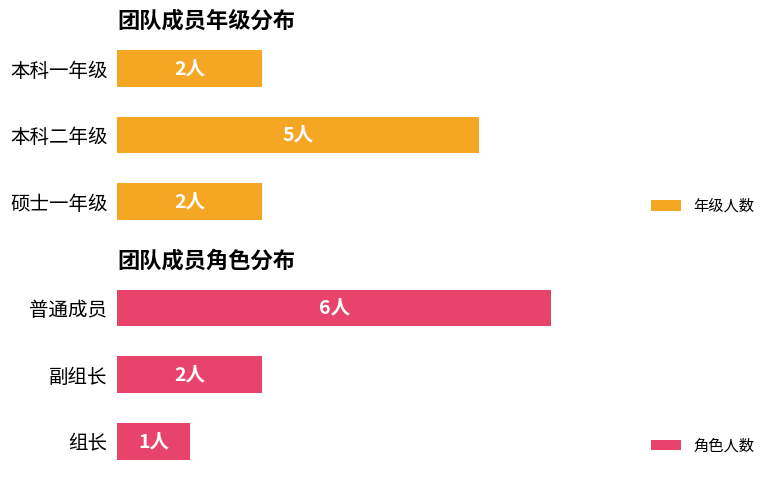

List the series in order of their peak value, highest first.

角色人数, 年级人数